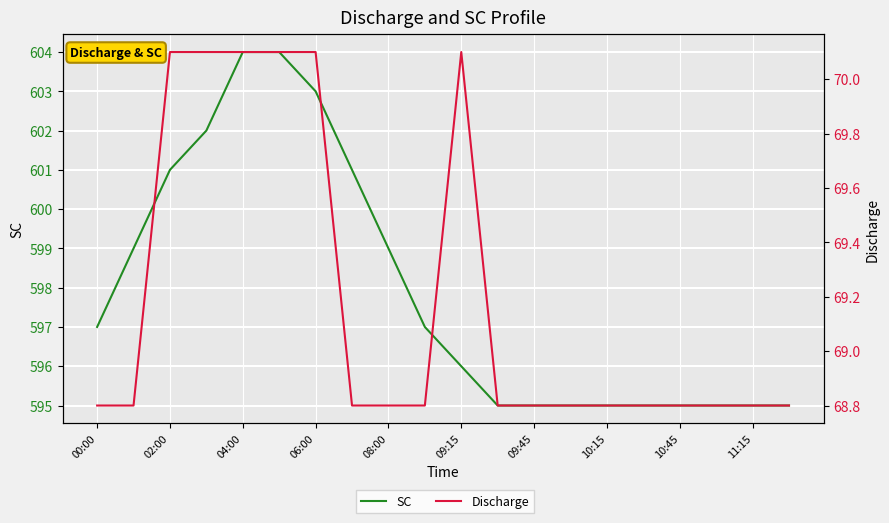

True or false: SC and Discharge cross at least once.

False